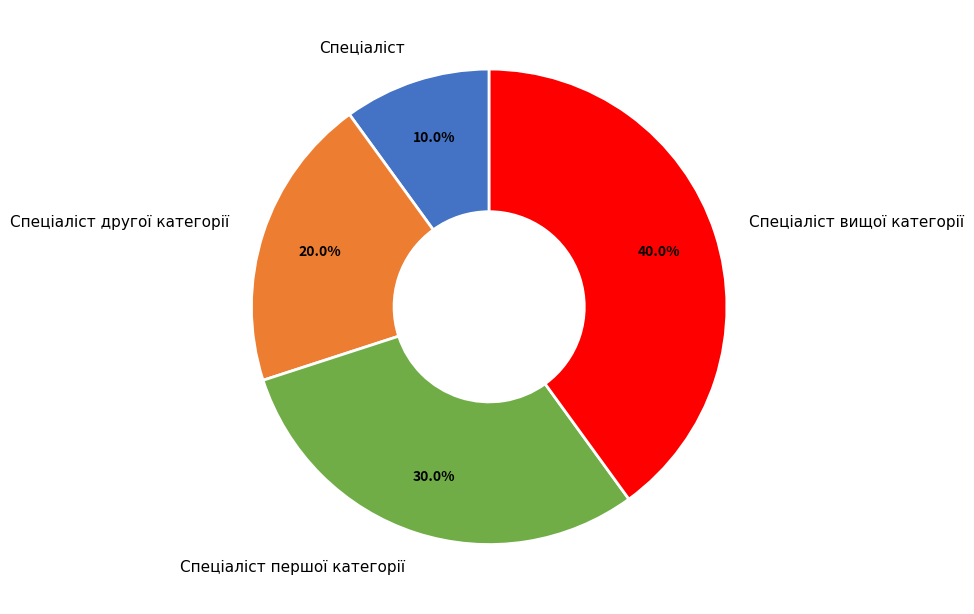

What percentage do Спеціаліст and Спеціаліст другої категорії together represent?

30.0%